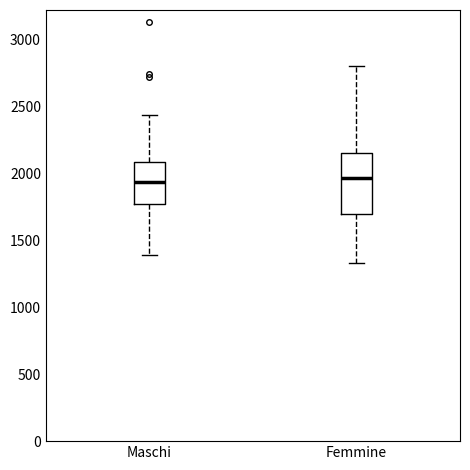

Reading left to right, transcribe this box plot: for each box, give where its median line is, the range the box spans, and where its two whiskers end, as read against the y-axis. The values are not printed on the chart, so give them approximately, as read against the axis.

Maschi: median 1950, box 1750 to 2100, whiskers 1400 to 2450
Femmine: median 1950, box 1700 to 2150, whiskers 1350 to 2800